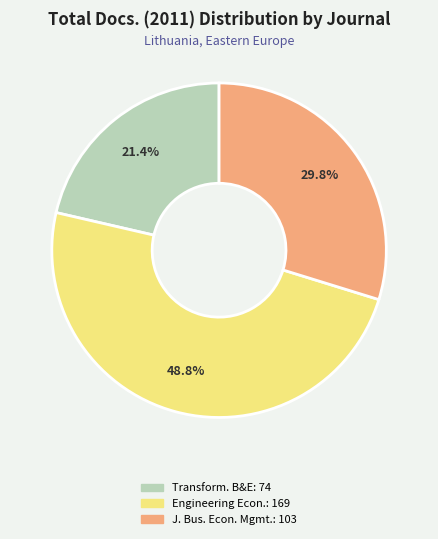

Is there a majority slice in this chart?

No